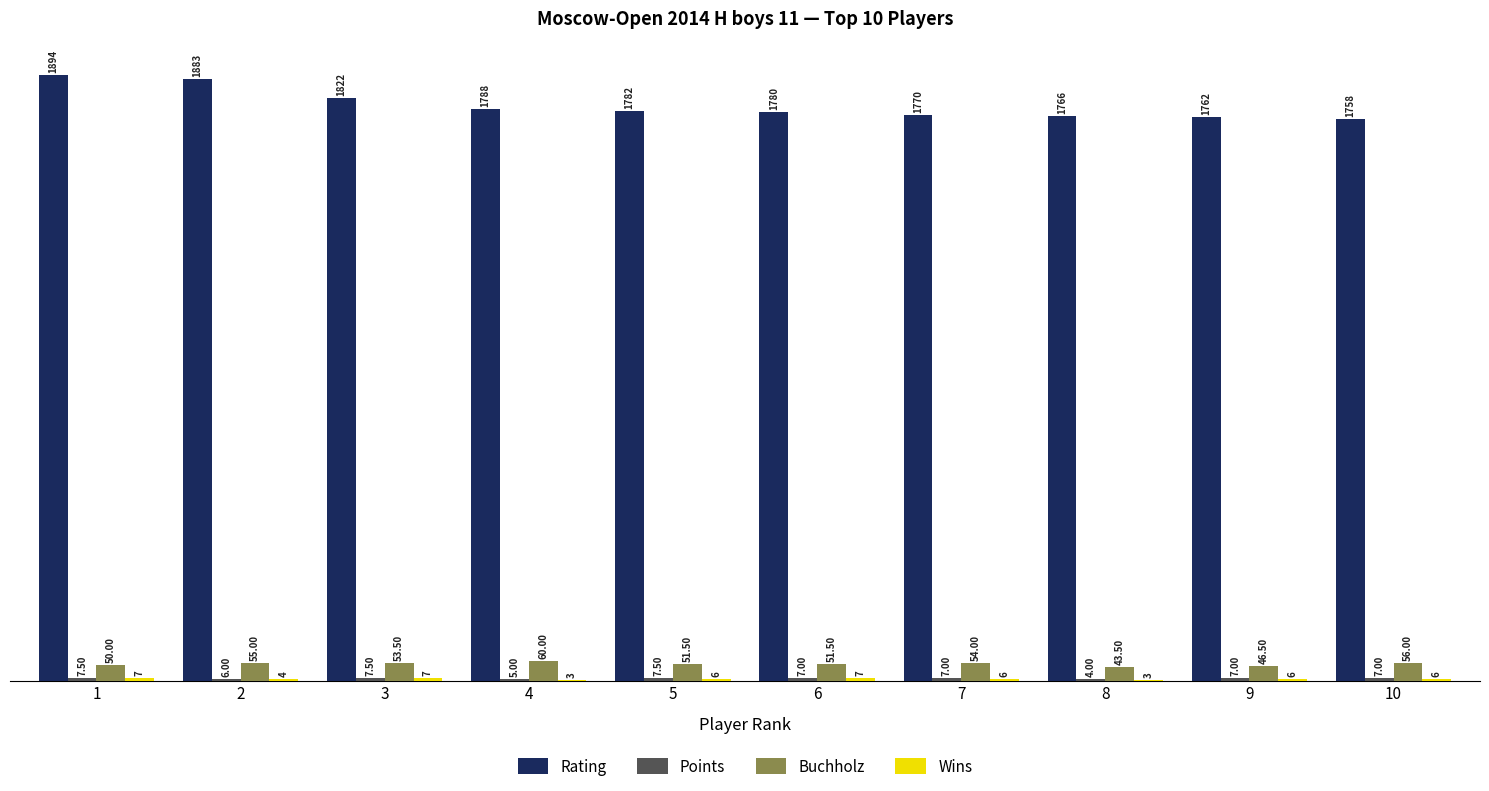

Are the bars horizontal?

No